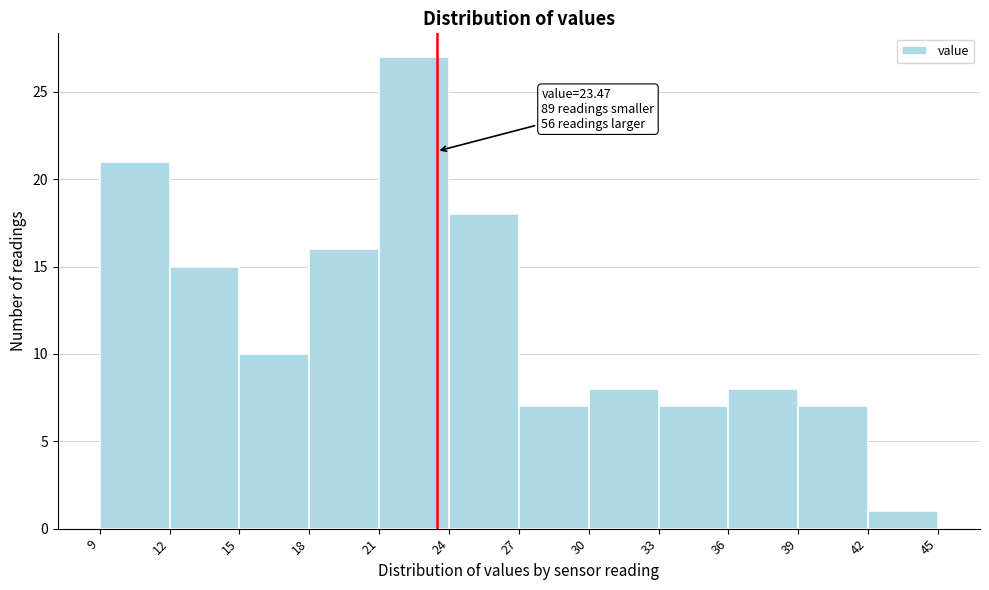

Which range on the x-axis has the tallest bar?

21 to 24